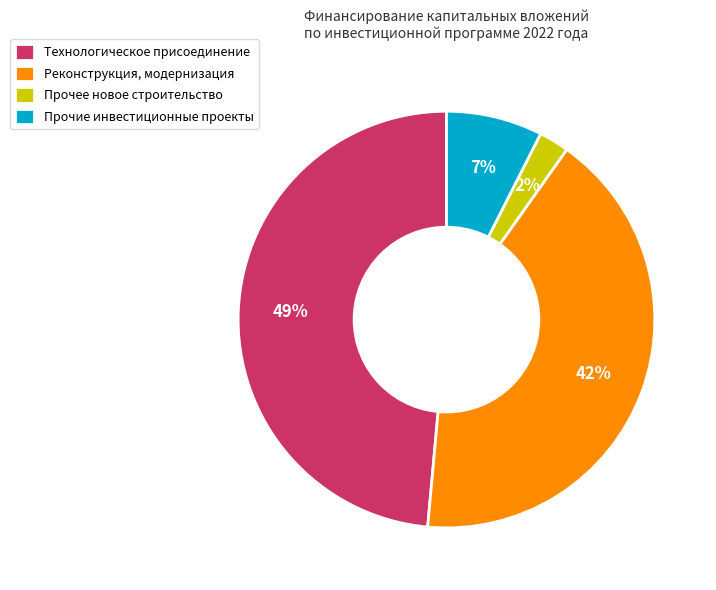

To the nearest percent, what is the difference between the Реконструкция, модернизация and Технологическое присоединение slice percentages?

7%